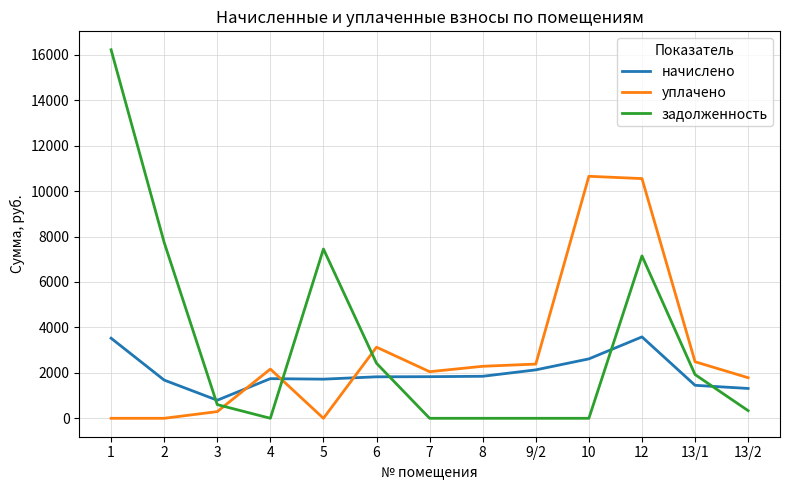

Which series changed the most between 4 and 10?

уплачено